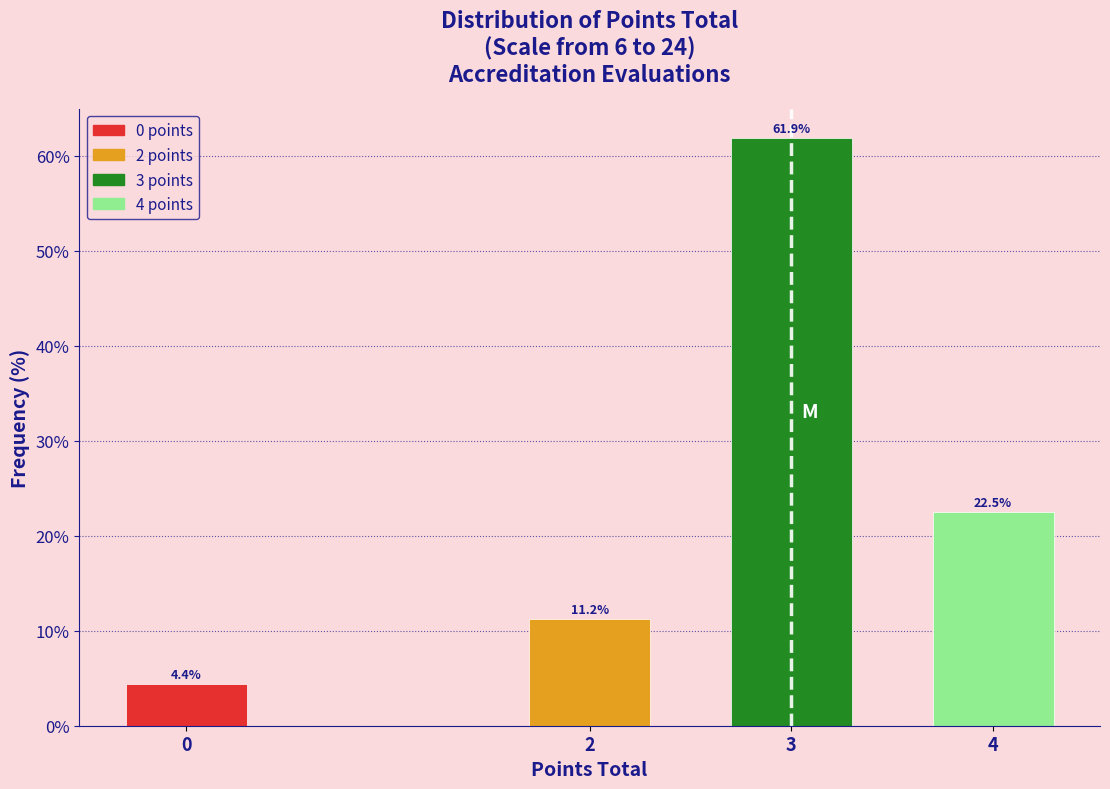

What is the average value?

25.0